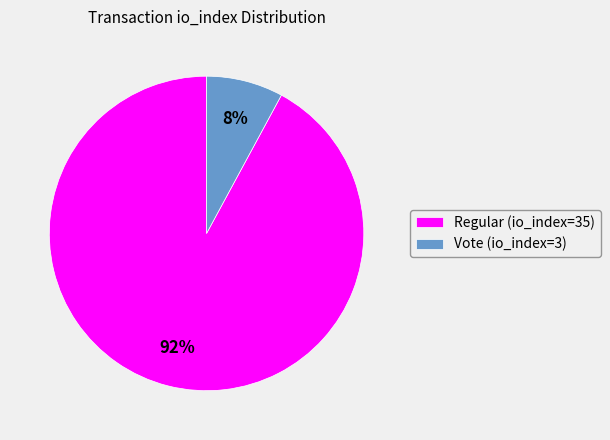

Rank the categories by value from lowest to highest.

Vote (io_index=3), Regular (io_index=35)